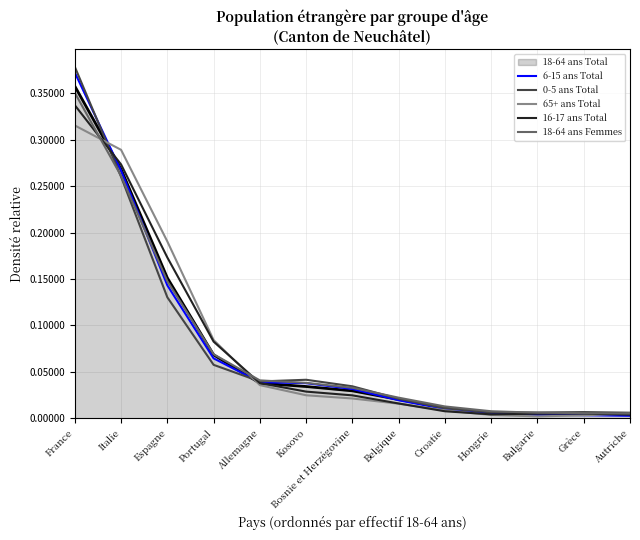

True or false: 65+ ans Total has a value of 0.0 at Grèce.

True